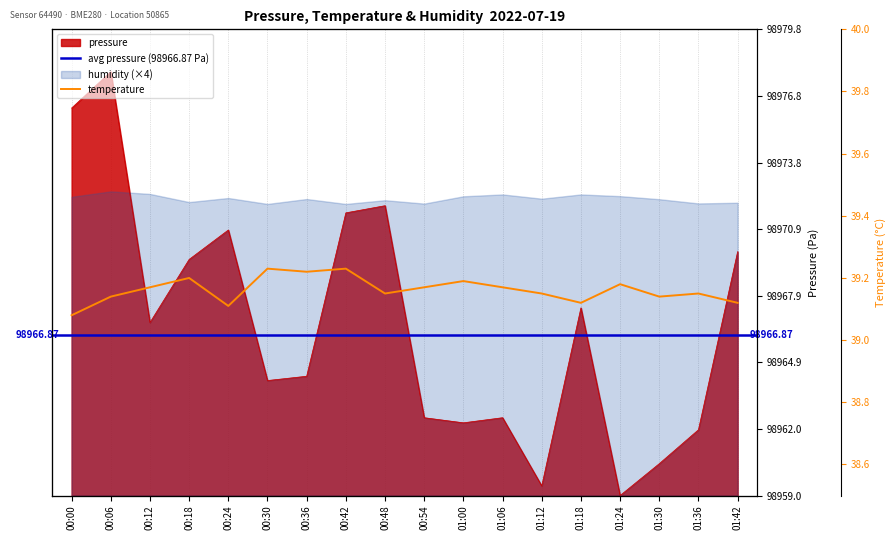

Rank the categories by temperature value from highest to lowest.

00:30, 00:42, 00:36, 00:18, 01:00, 01:24, 00:12, 00:54, 01:06, 00:48, 01:12, 01:36, 00:06, 01:30, 01:18, 01:42, 00:24, 00:00